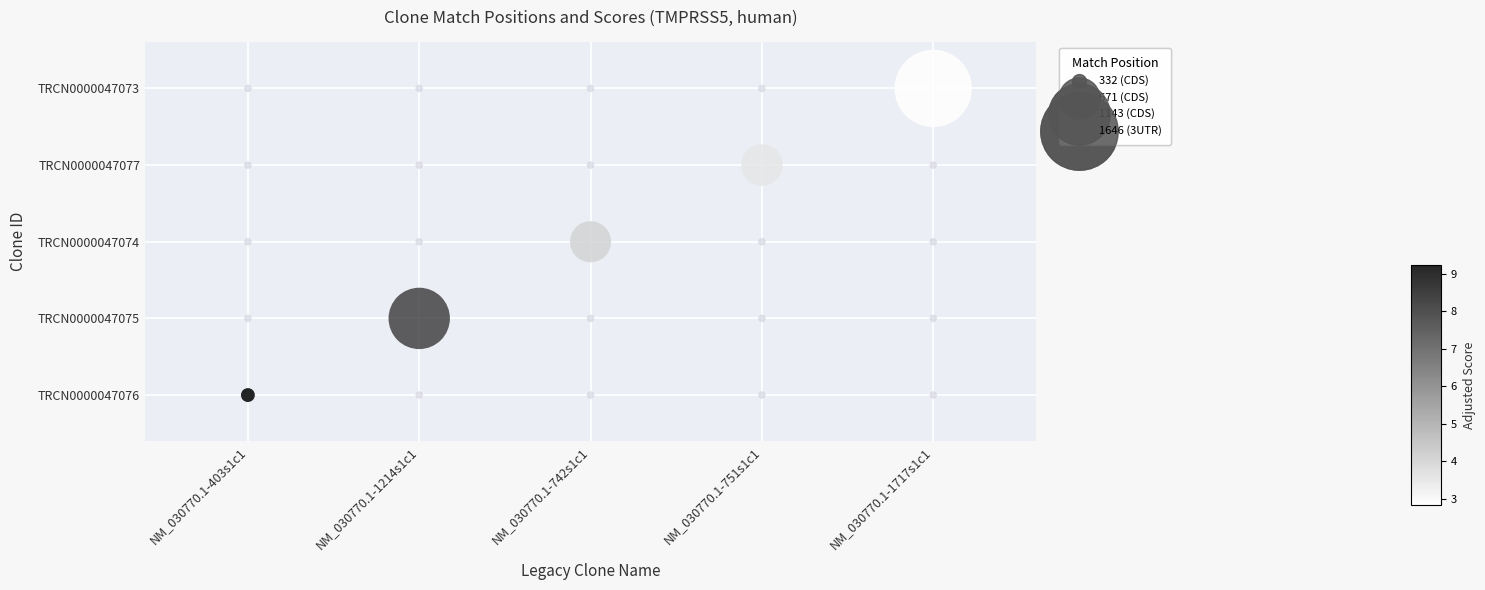

What is the sum of the values at NM_030770.1-1717s1c1 and NM_030770.1-742s1c1?

6